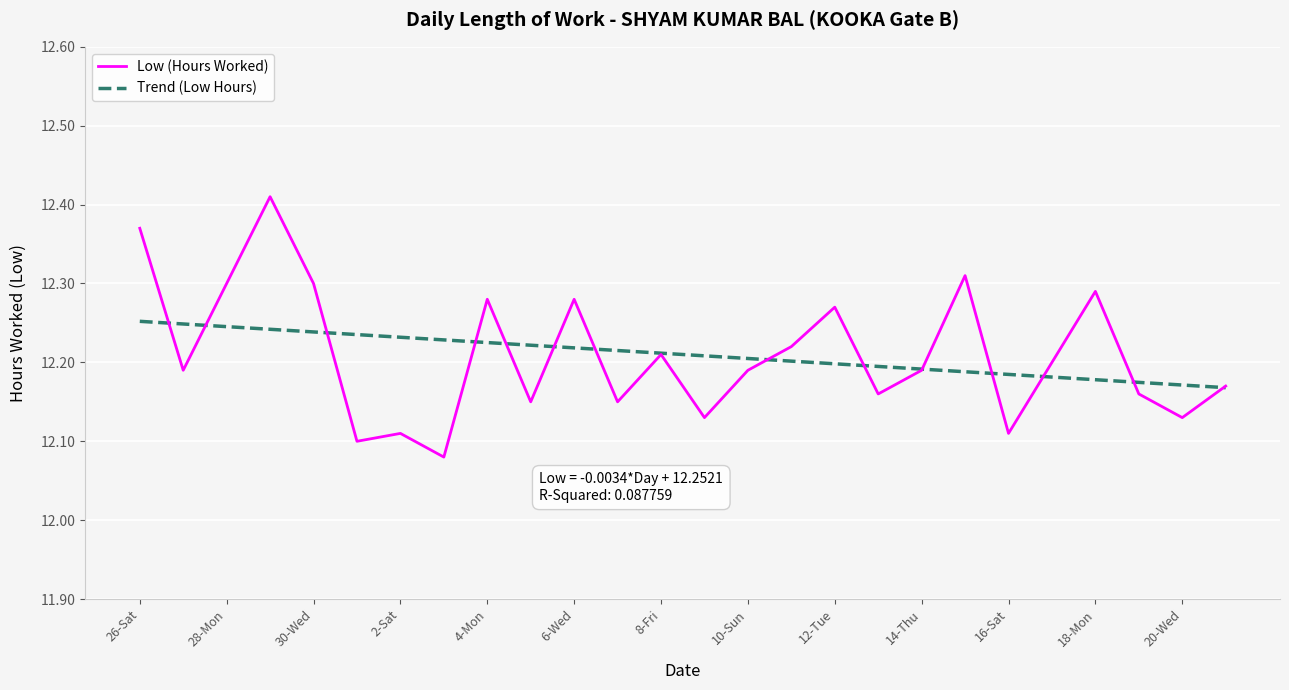

Rank the series by their maximum value, from lowest to highest.

Trend (Low Hours), Low (Hours Worked)